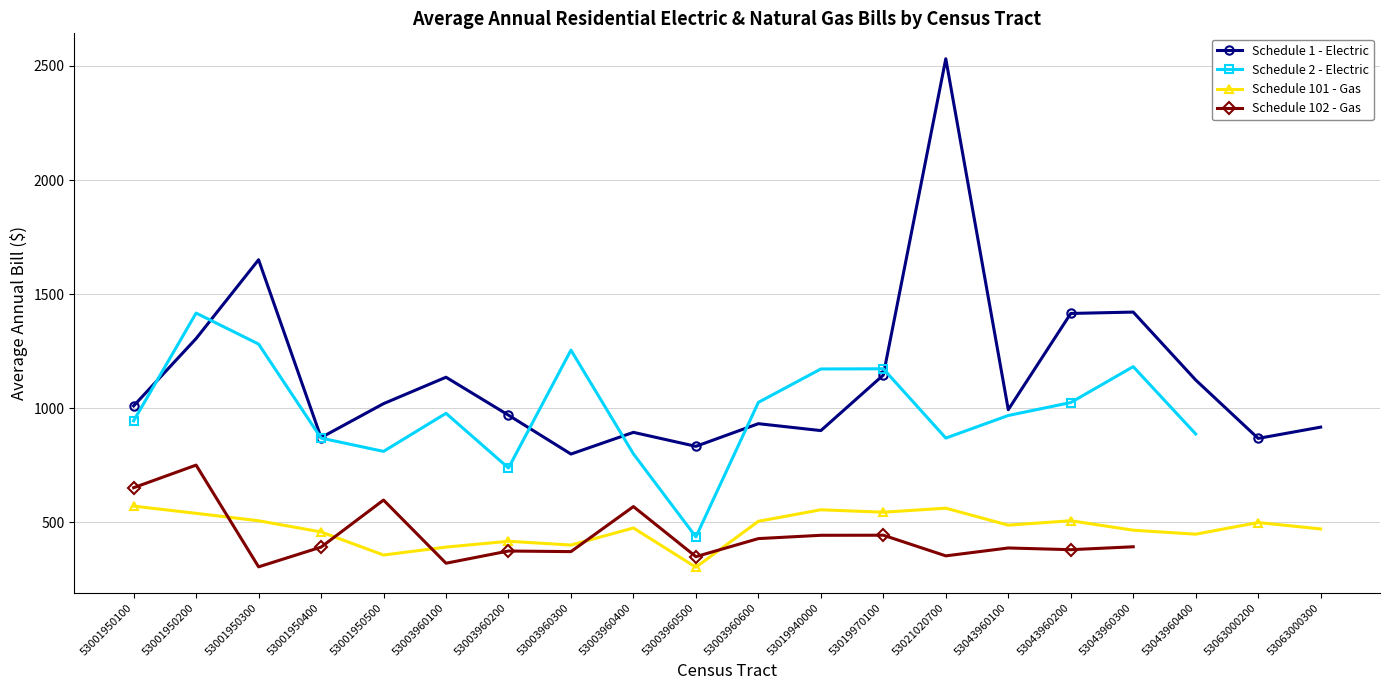

What is the value of the Schedule 102 - Gas point at the 17th from the left?

393.2